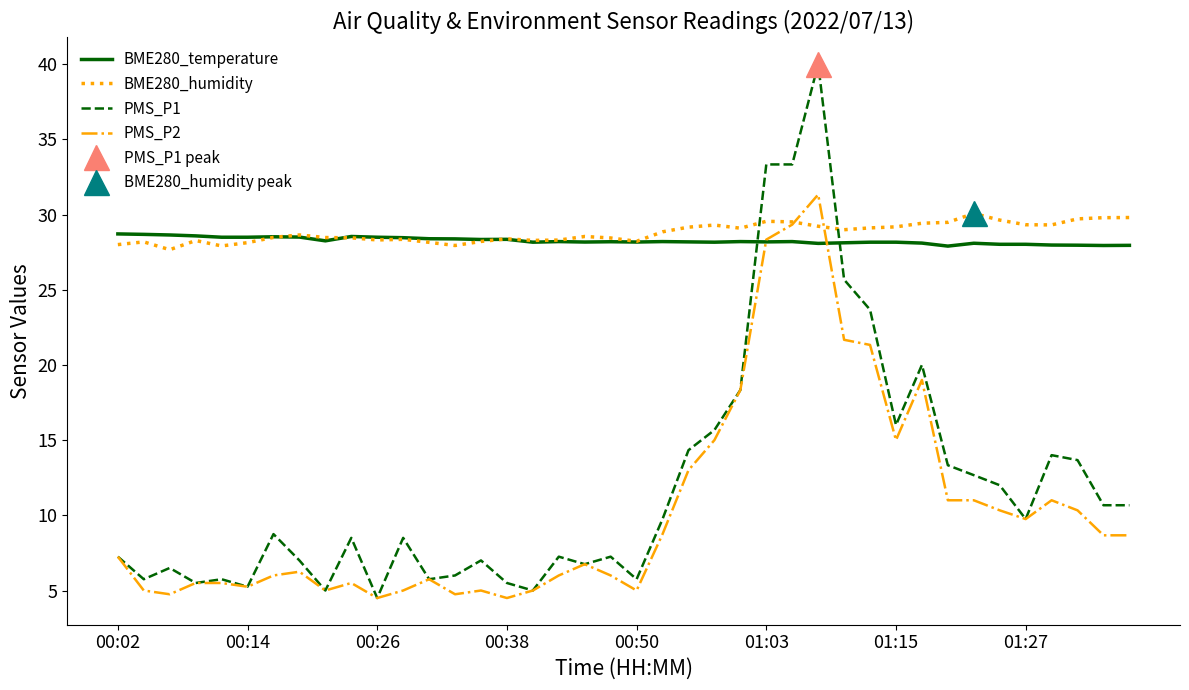

What is the sum of all BME280_temperature values?

1130.3